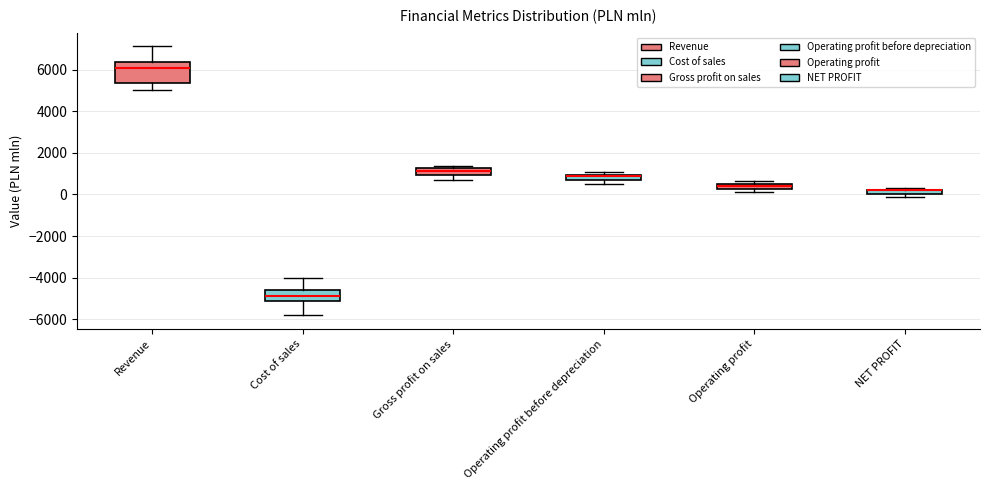

Where does the median line of the box for Operating profit before depreciation sit on the y-axis? The values are not printed on the chart, so give them approximately, as read against the axis.

800